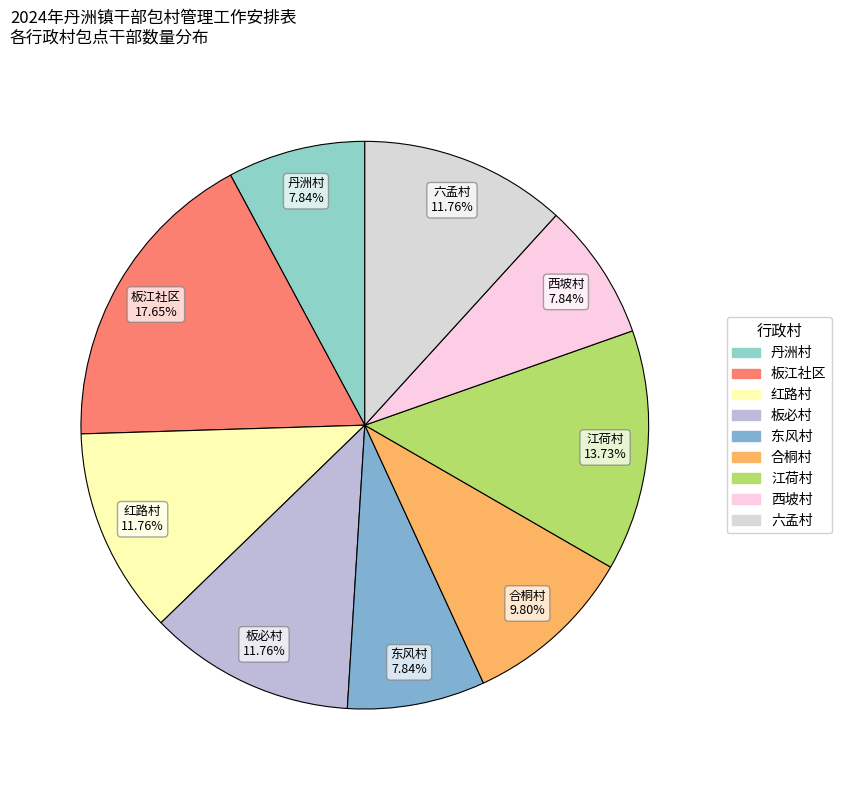

What percentage is the 西坡村 slice, to the nearest percent?

8%